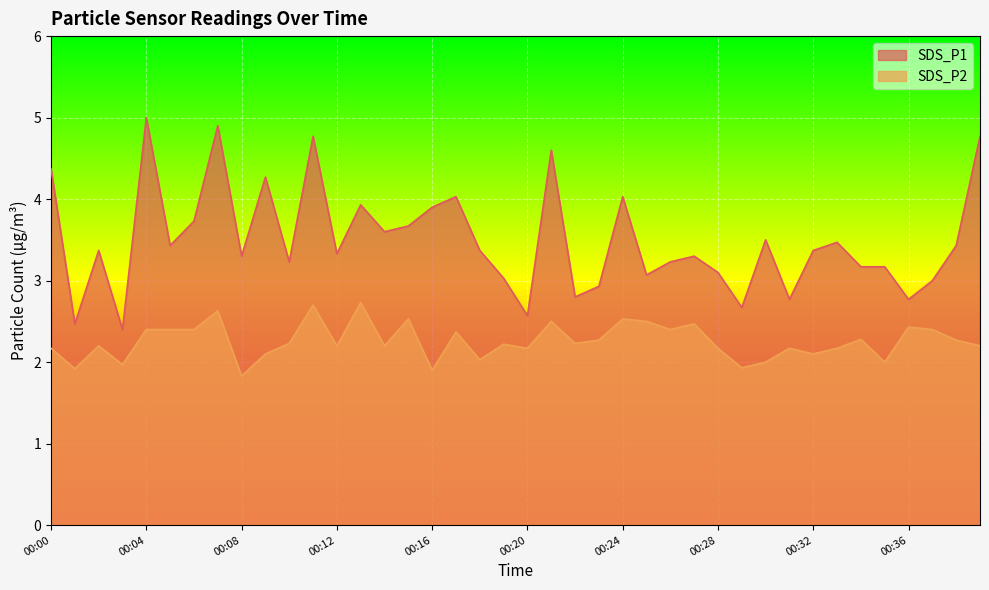

How many lines are shown in the chart?

2